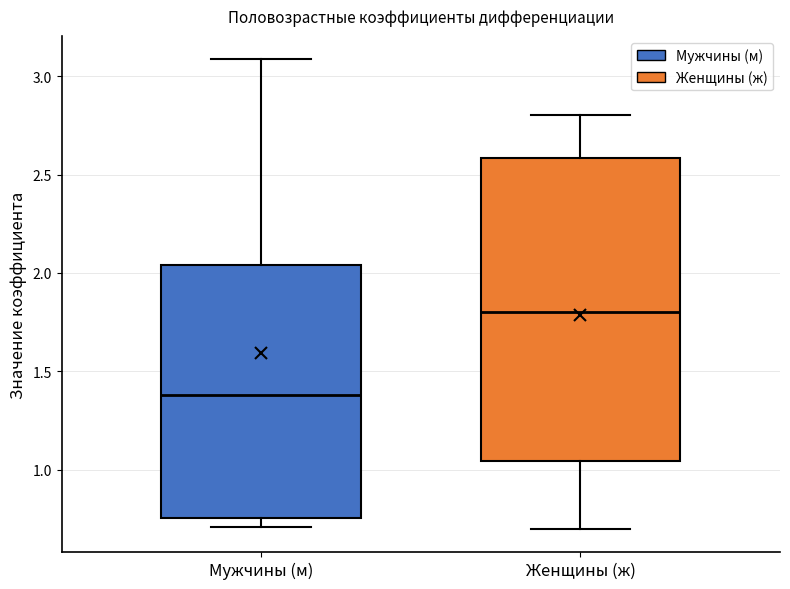

Comparing the boxes themselves (not the whiskers), which one is the tallest?

Женщины (ж)